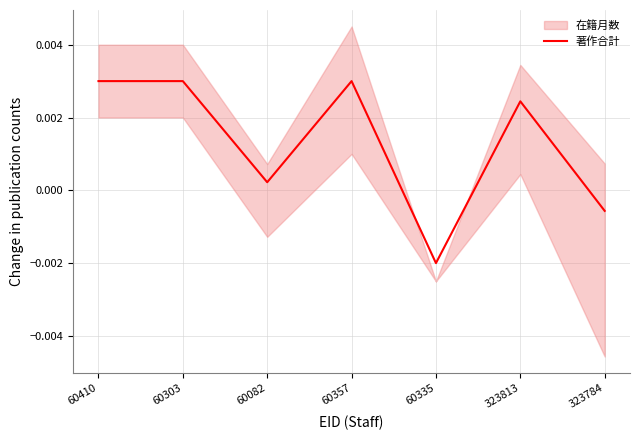

At which label does the data first exceed 0?

60410